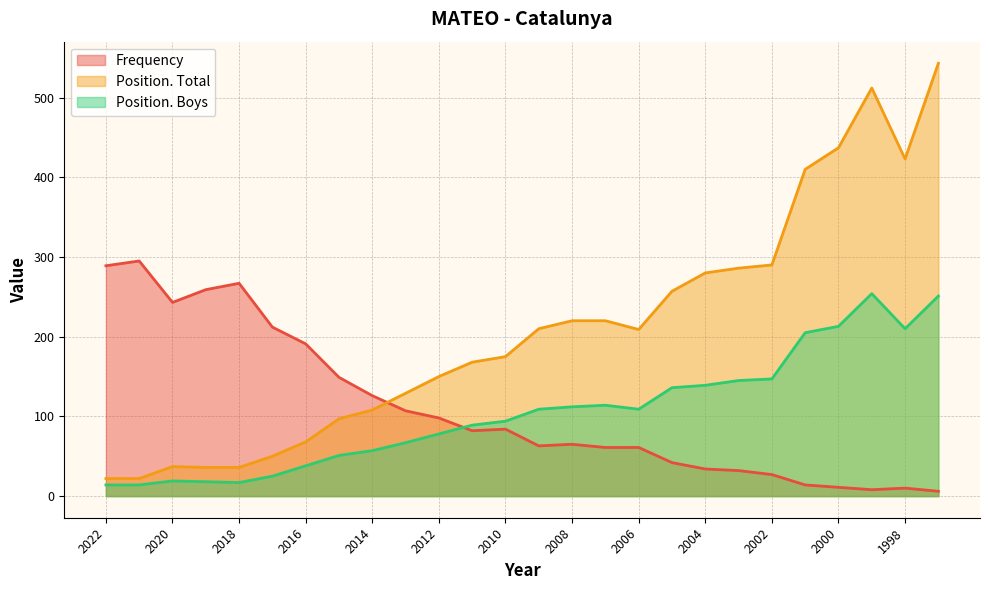

True or false: Position. Total and Position. Boys intersect in this chart.

False